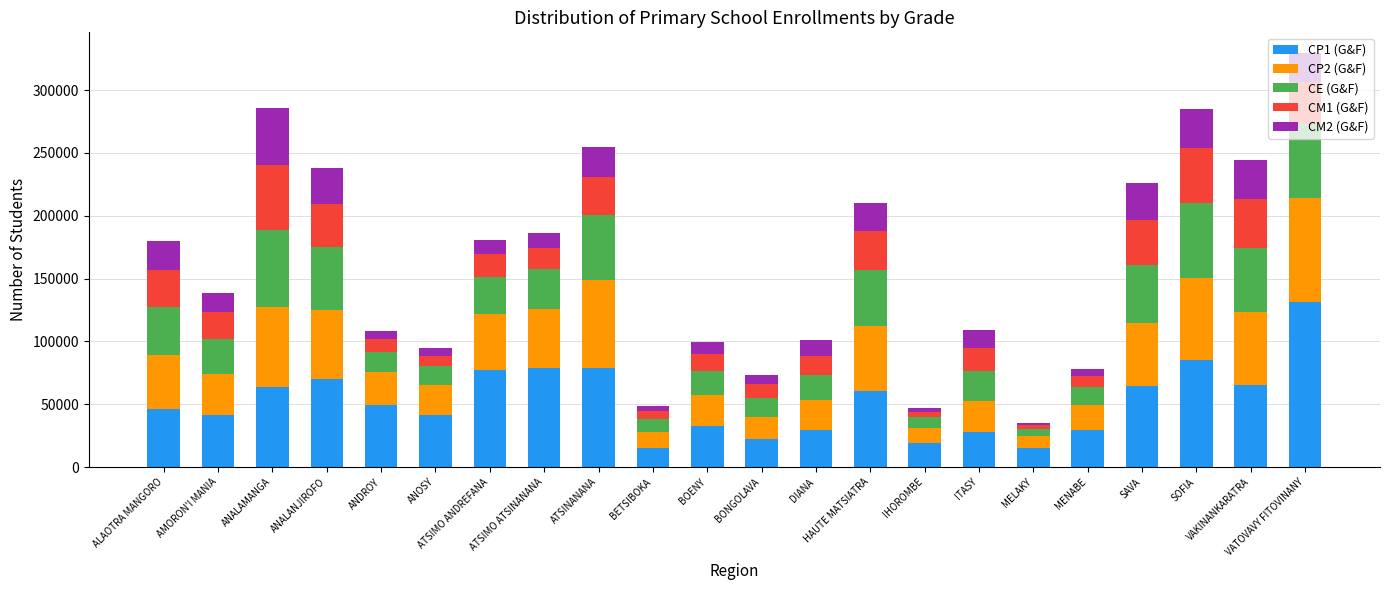

The CP1 (G&F) series shows 131512 at VATOVAVY FITOVINANY. True or false?

True